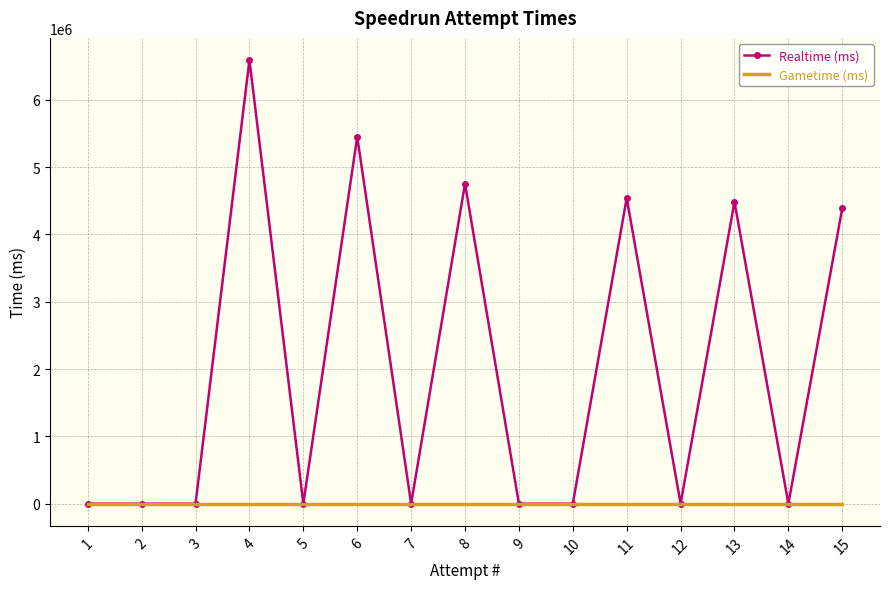

Which series has the widest spread of values?

Realtime (ms)